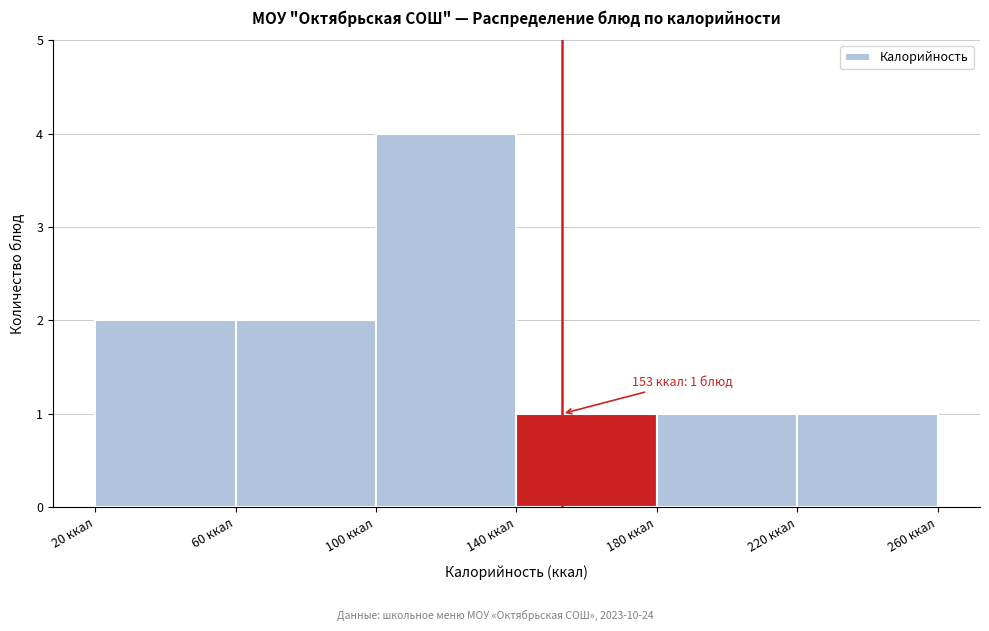

Which range on the x-axis has the tallest bar?

100 to 140